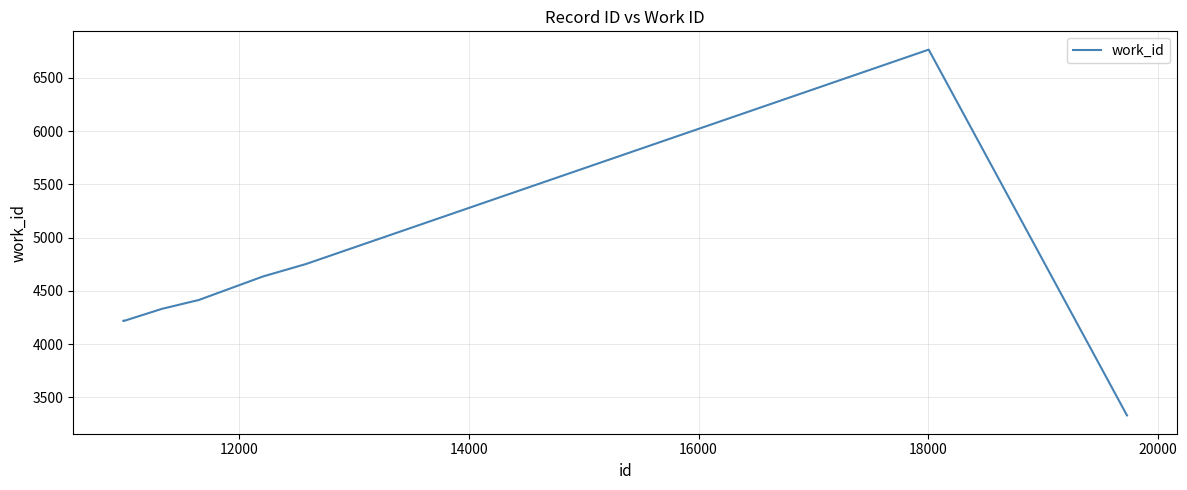

What is the difference between the maximum and minimum values?

3436